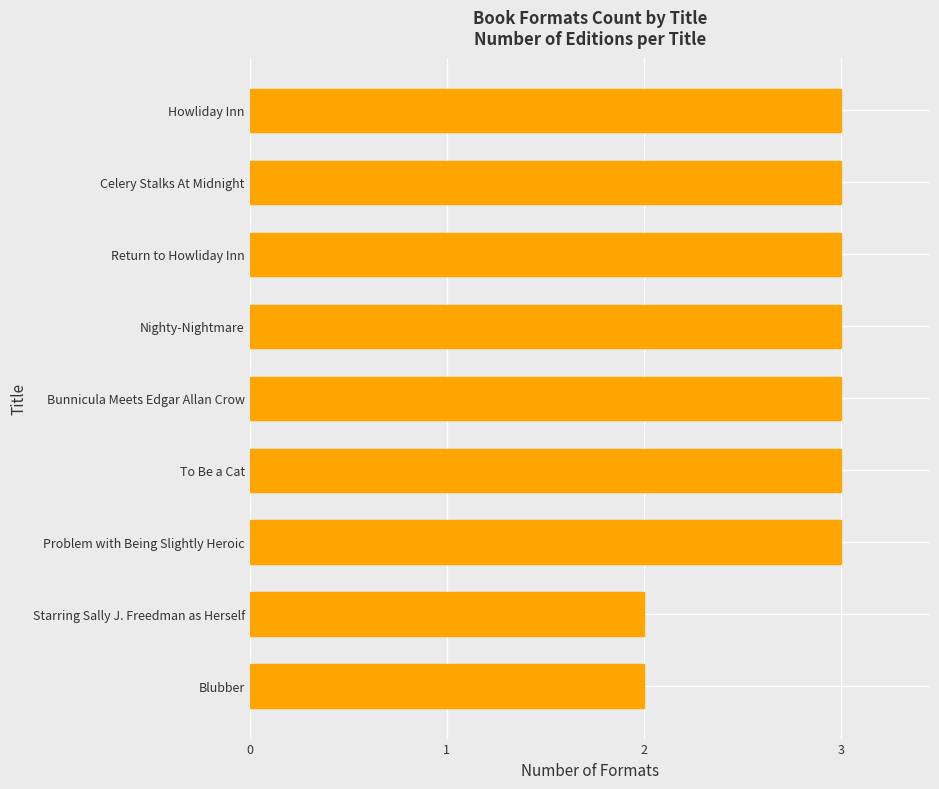

How many series are shown in this chart?

1